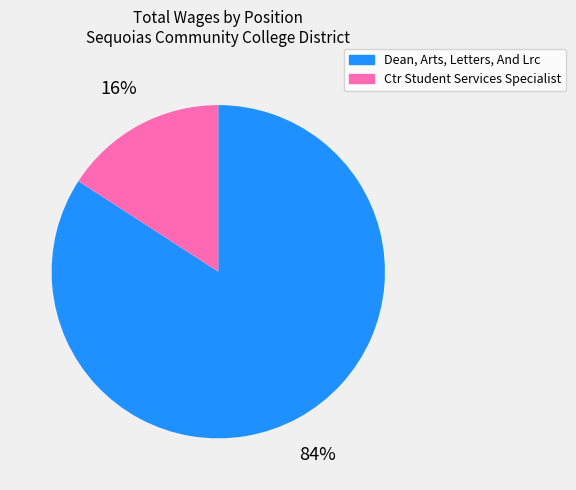

Is the sum of Dean, Arts, Letters, And Lrc and Ctr Student Services Specialist greater than half?

Yes